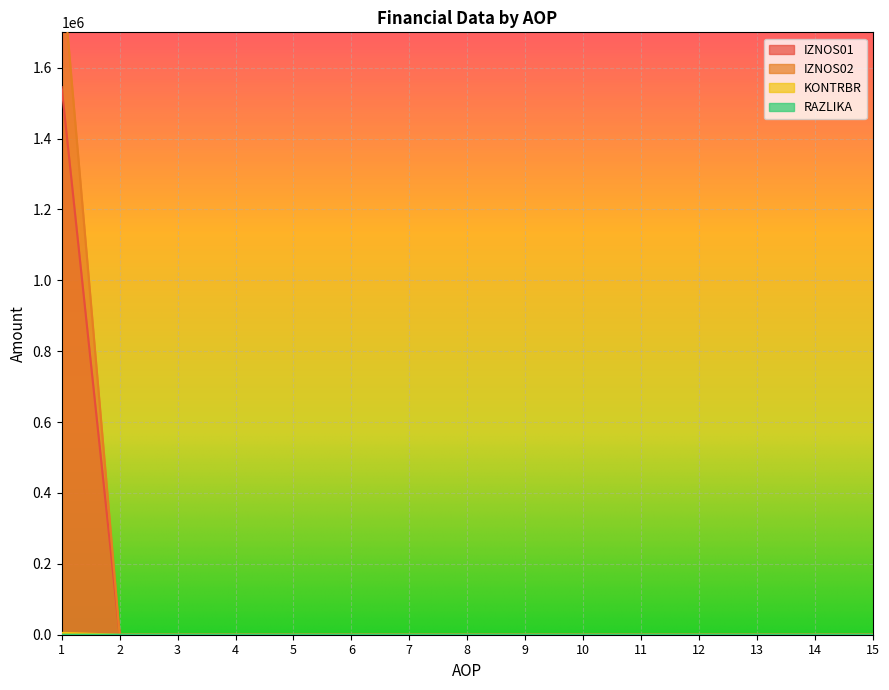

Reading left to right, what are all the values shown in this chart?

IZNOS01: 1=1545370.2	2=0.0	3=0.0	4=0.0	5=0.0	6=0.0	7=0.0	8=0.0	9=0.0	10=0.0	11=0.0	12=0.0	13=0.0	14=0.0	15=0.0
IZNOS02: 1=1888717.4	2=0.0	3=0.0	4=0.0	5=0.0	6=0.0	7=0.0	8=0.0	9=0.0	10=0.0	11=0.0	12=0.0	13=0.0	14=0.0	15=0.0
KONTRBR: 1=5322.8	2=0.0	3=0.0	4=0.0	5=0.0	6=0.0	7=0.0	8=0.0	9=0.0	10=0.0	11=0.0	12=0.0	13=0.0	14=0.0	15=0.0
RAZLIKA: 1=0.5	2=0.0	3=0.0	4=0.0	5=0.0	6=0.0	7=0.0	8=0.0	9=0.0	10=0.0	11=0.0	12=0.0	13=0.0	14=0.0	15=0.0